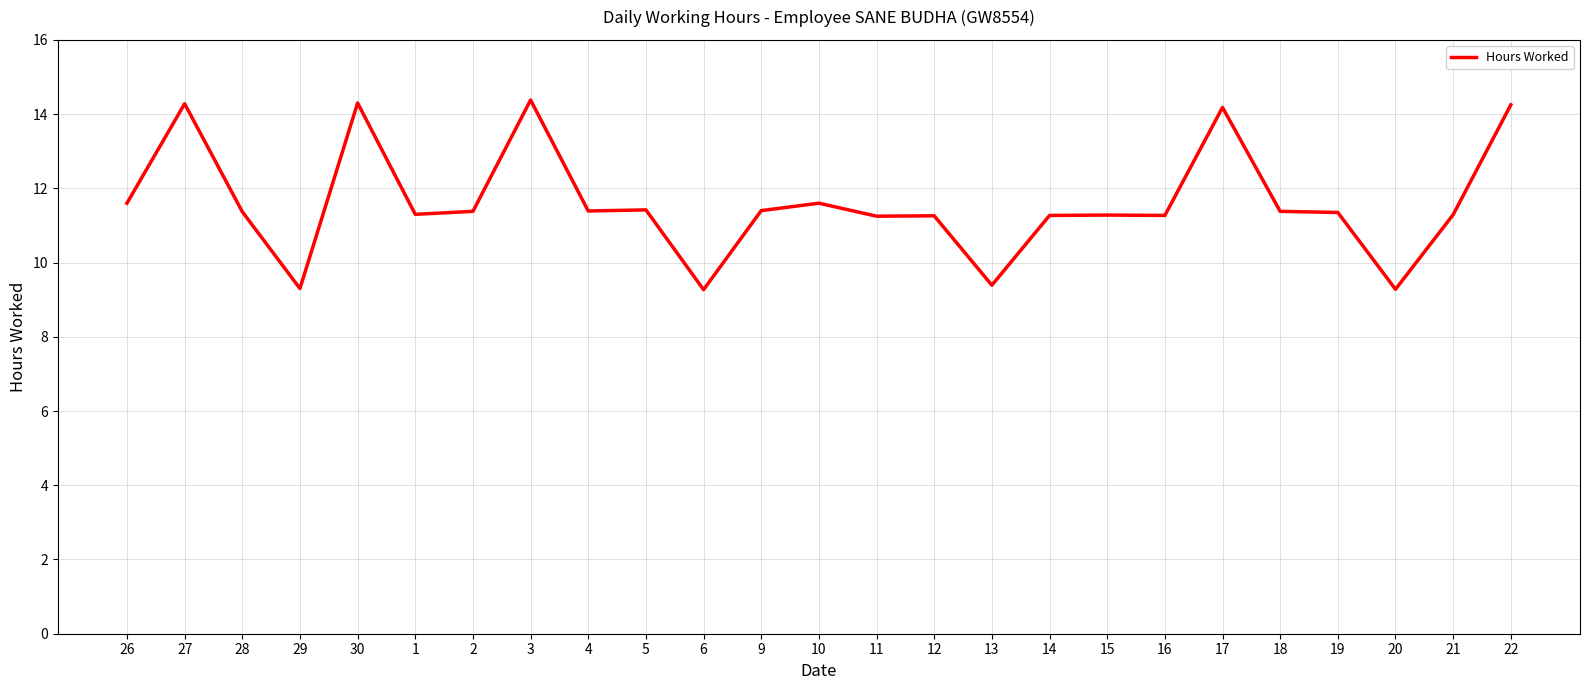

At which label does the data first exceed 11?

26